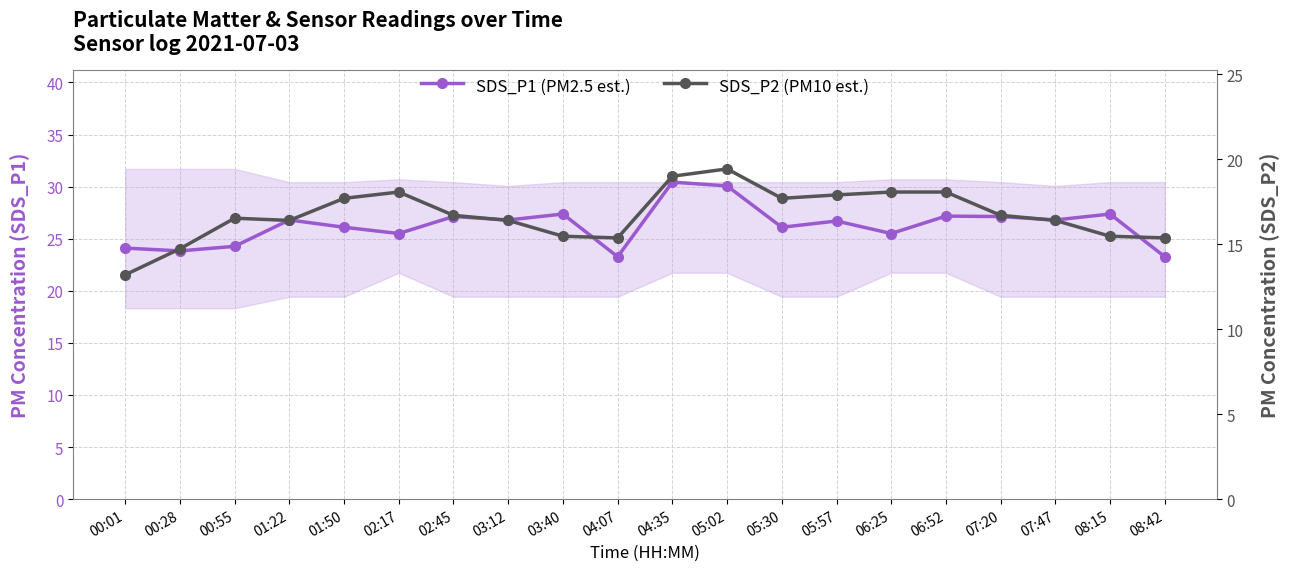

What is the value of the SDS_P1 (PM2.5 est.) point at the 11th from the left?

30.4